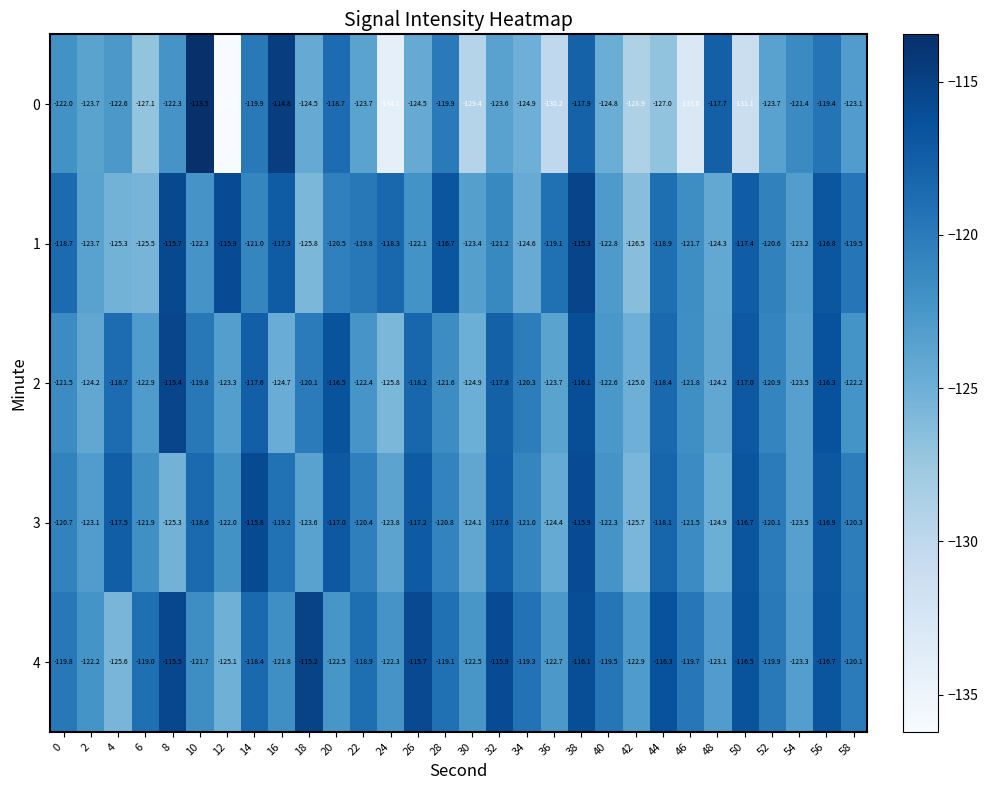

What is the difference between the 1 values at 22 and 14?

1.2